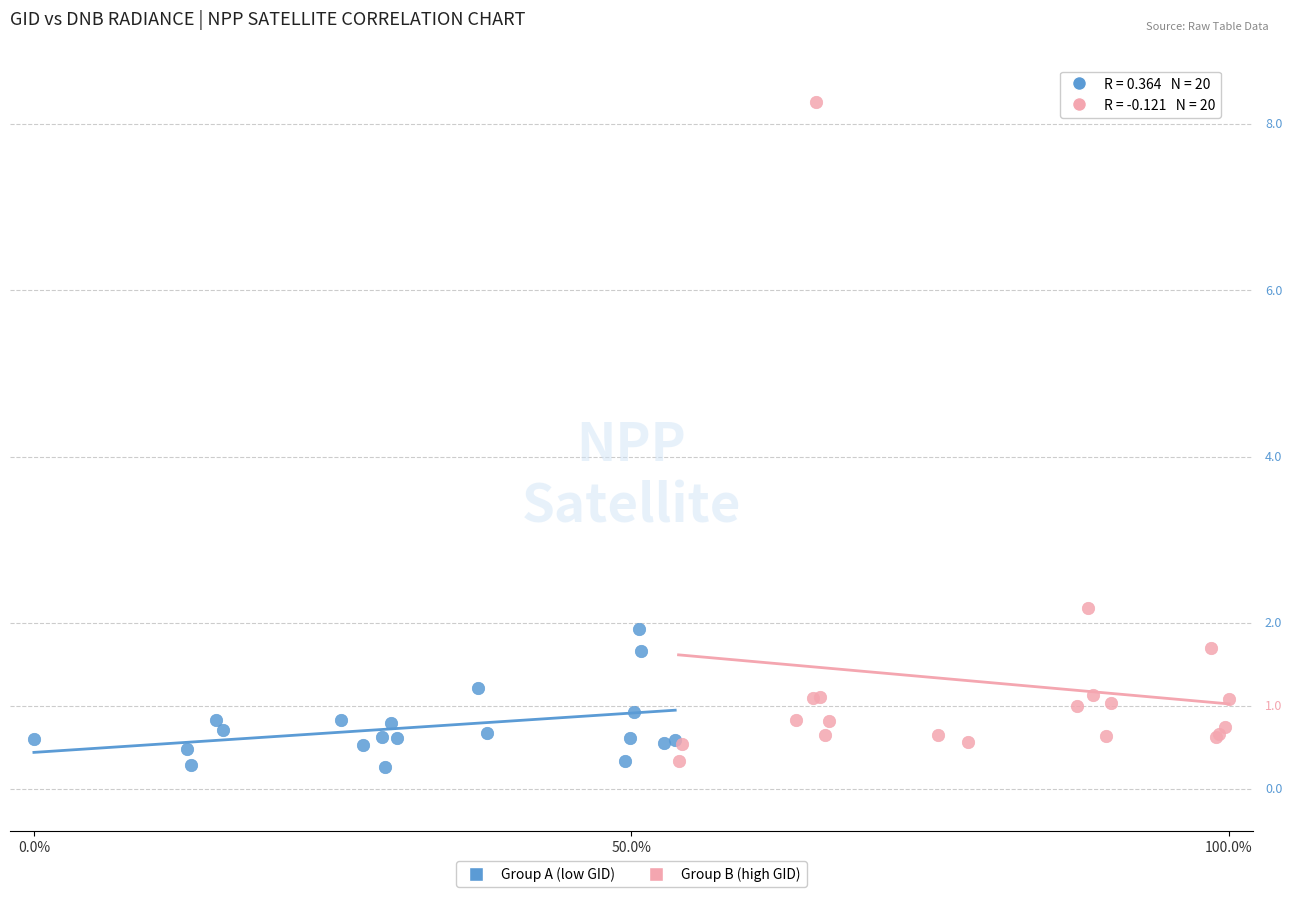

What are all the series names shown in the legend?

Group A (low GID), Group B (high GID)